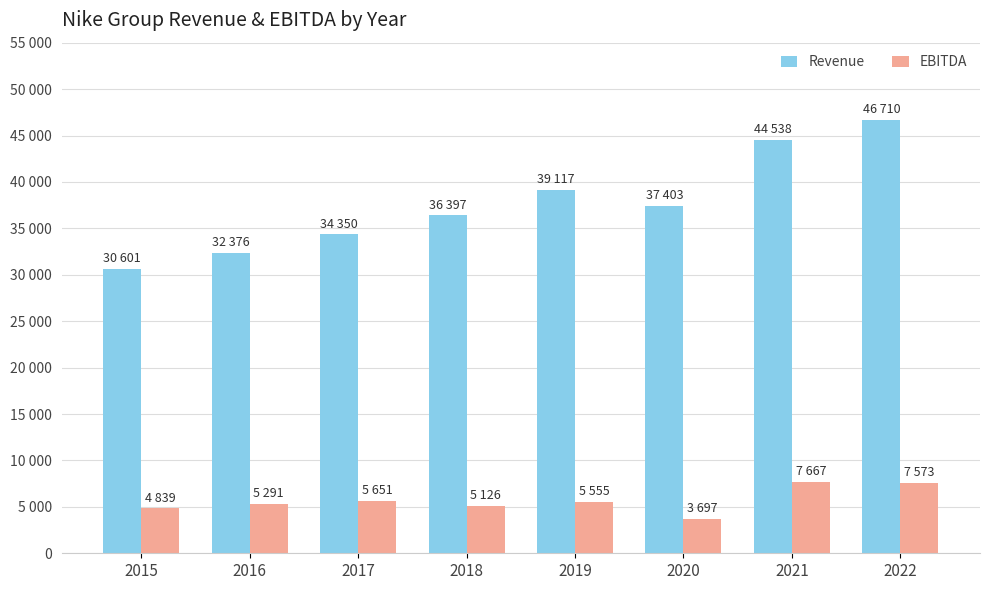

Between 2018 and 2019, which series saw the biggest shift?

Revenue